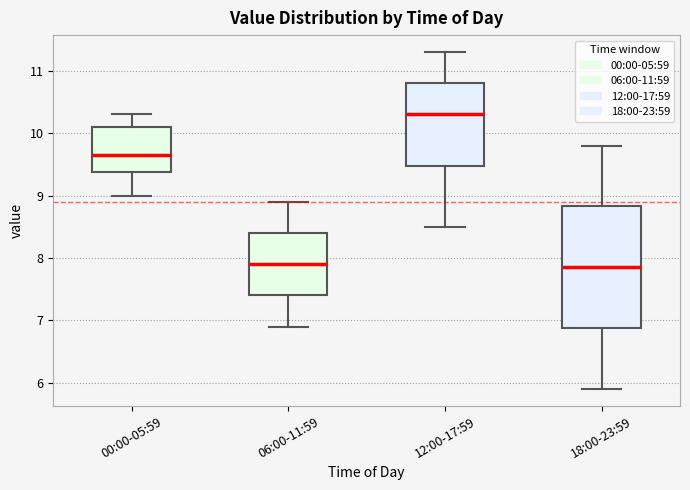

Where does the median line of the box for 06:00-11:59 sit on the y-axis? The values are not printed on the chart, so give them approximately, as read against the axis.

7.9